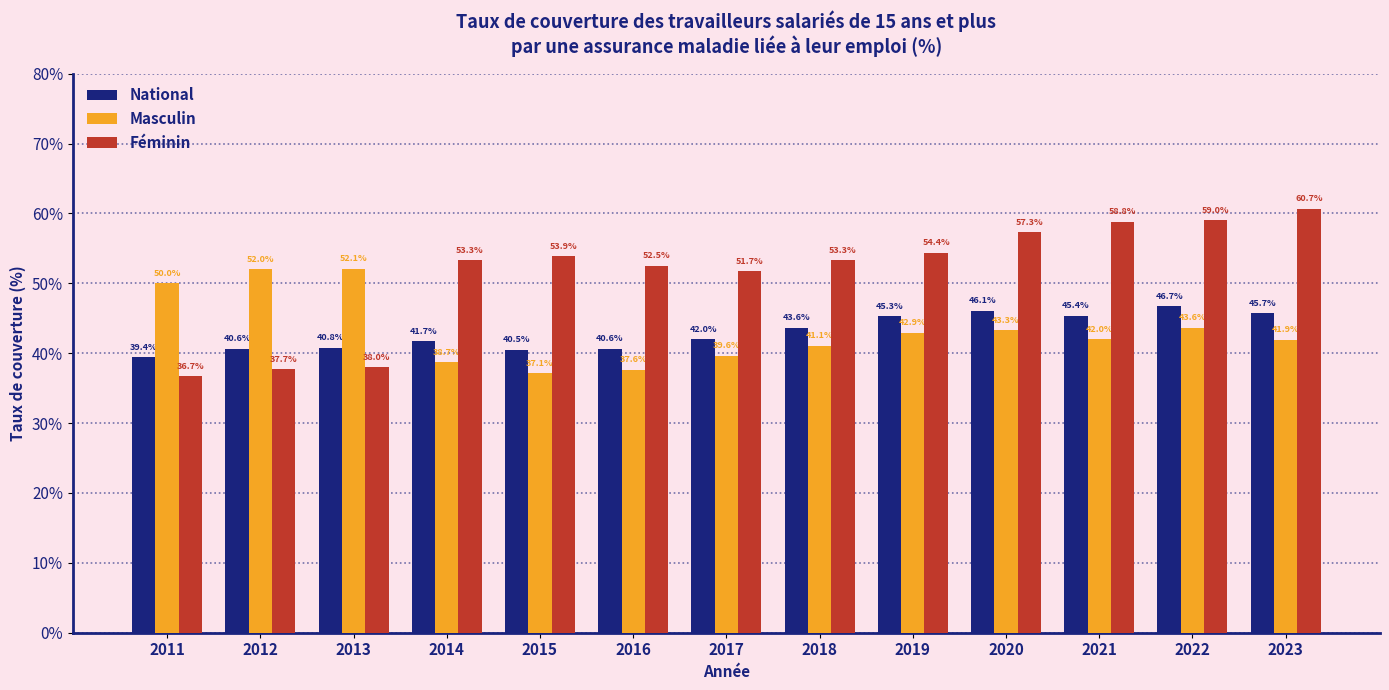

The National series shows 20.7 at 2020. True or false?

False